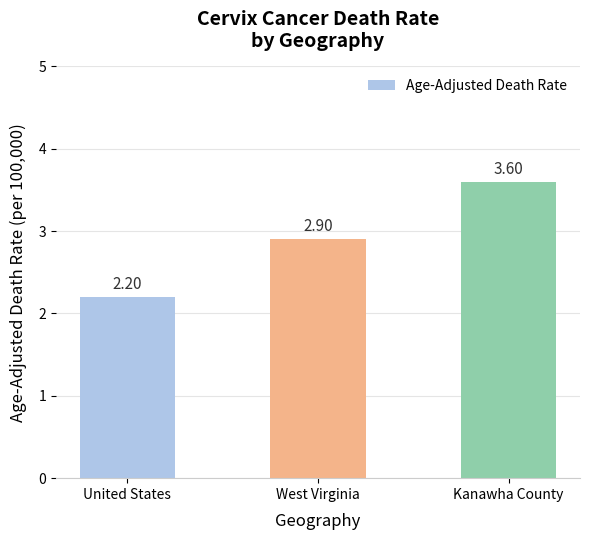

How many bars are there in total?

3